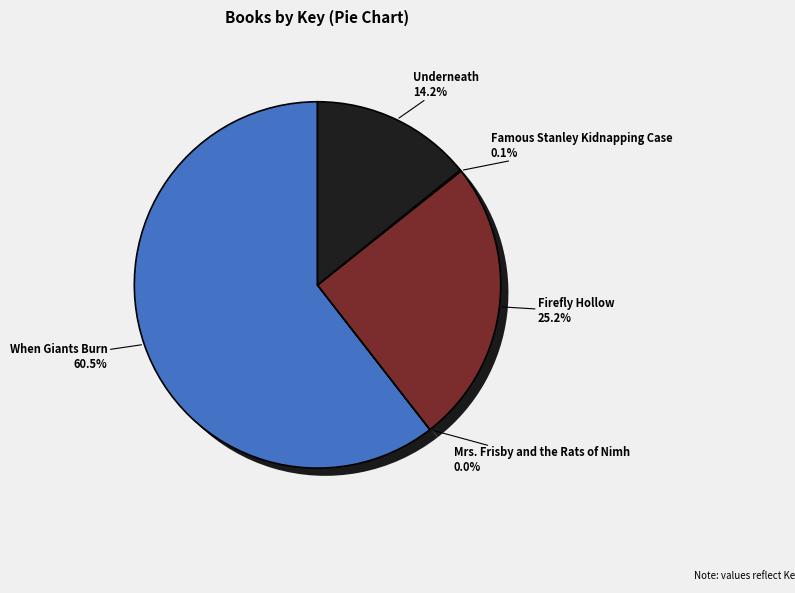

Do Famous Stanley Kidnapping Case and When Giants Burn together represent more than half of the pie?

Yes